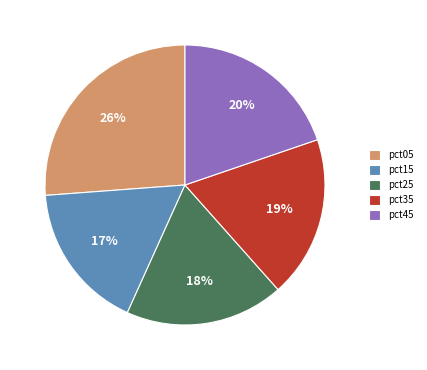

Which slice is the largest?

pct05